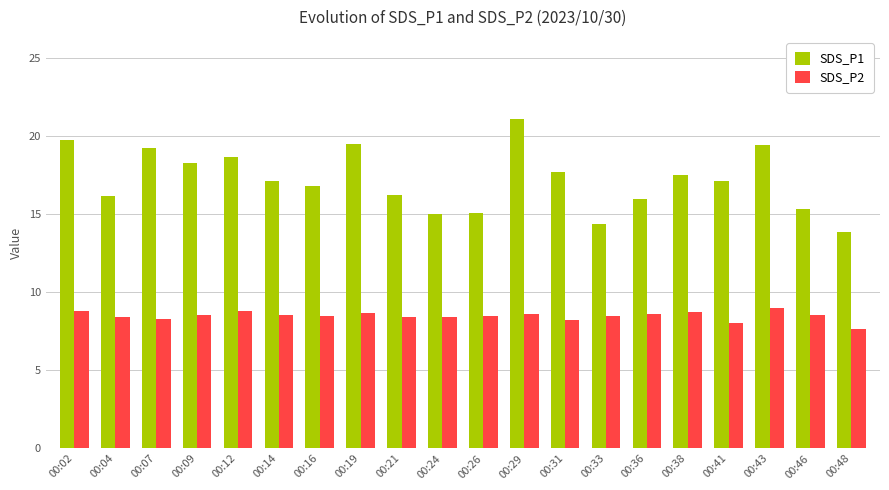

What are all the series names shown in the legend?

SDS_P1, SDS_P2